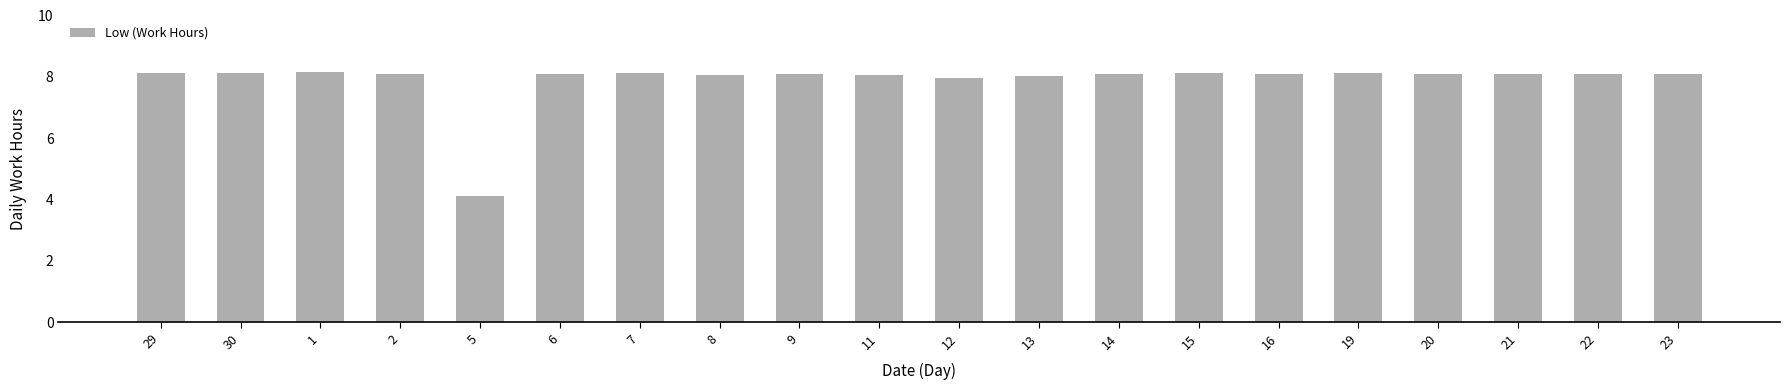

Is it true that the value at 16 is 2.0?

False